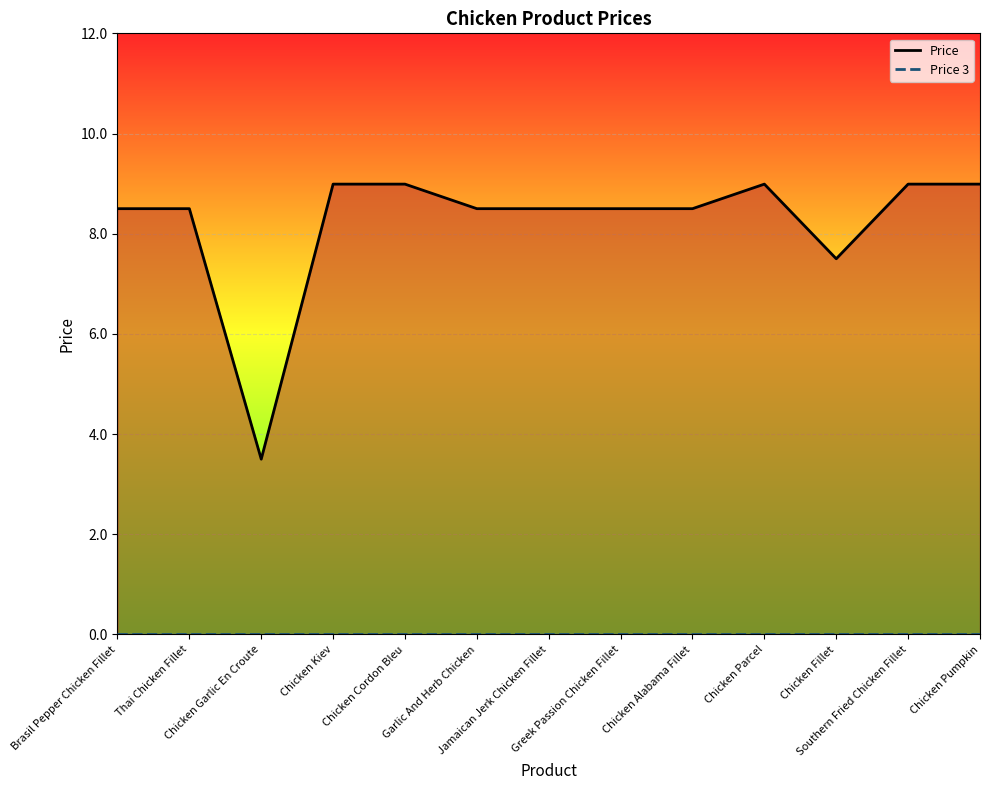

What is the label of the 6th point from the right?

Greek Passion Chicken Fillet